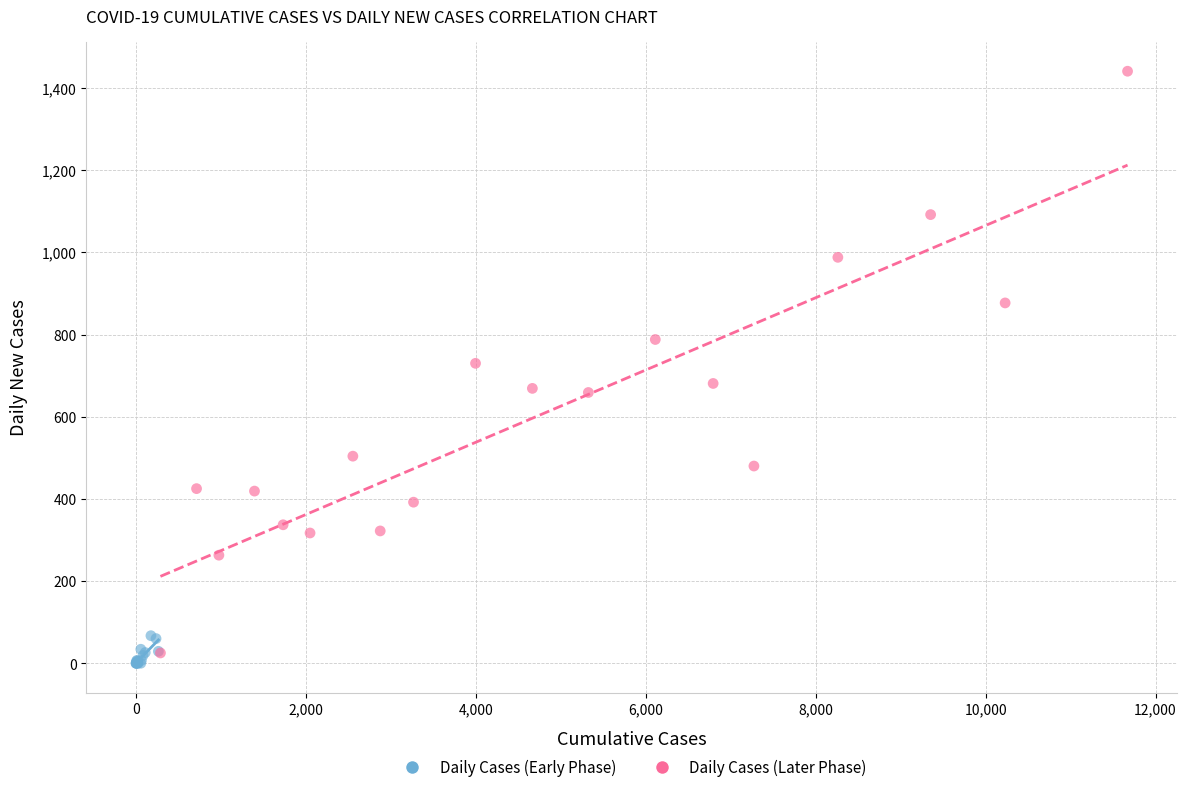

Which series contains the highest Y value?

Daily Cases (Later Phase)